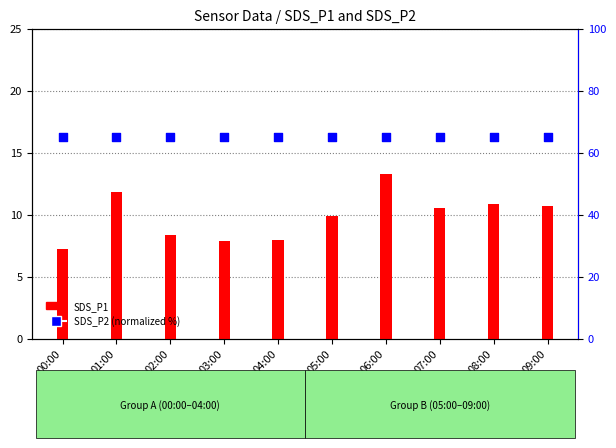

What are all the series names shown in the legend?

SDS_P1, SDS_P2 (normalized)